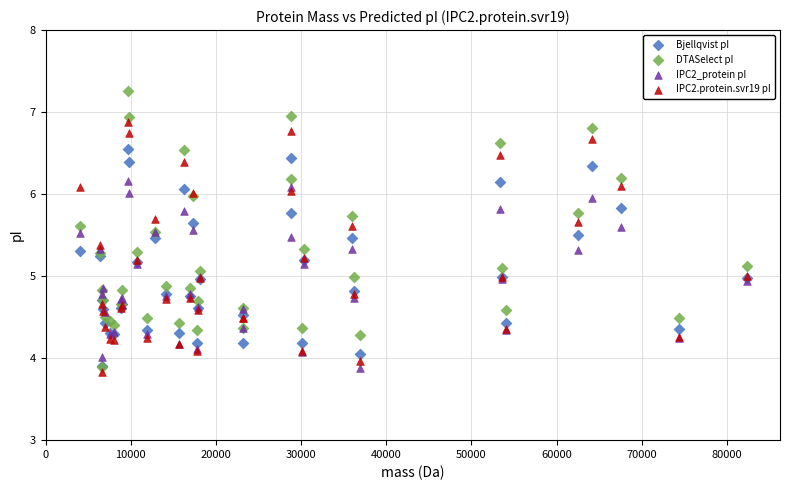

Which series reaches the minimum Y coordinate?

IPC2.protein.svr19 pI